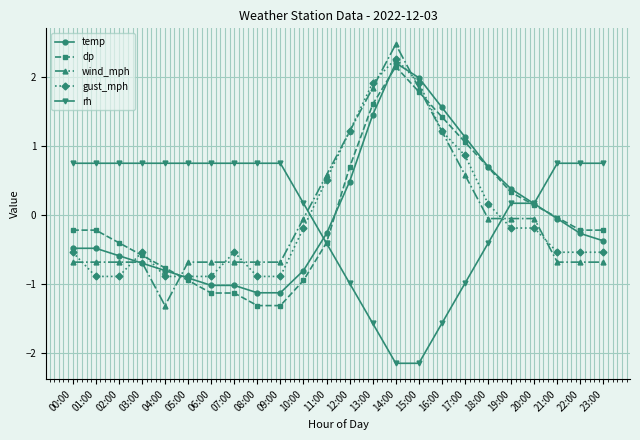

True or false: rh has a value of 1.3 at 08:00.

False